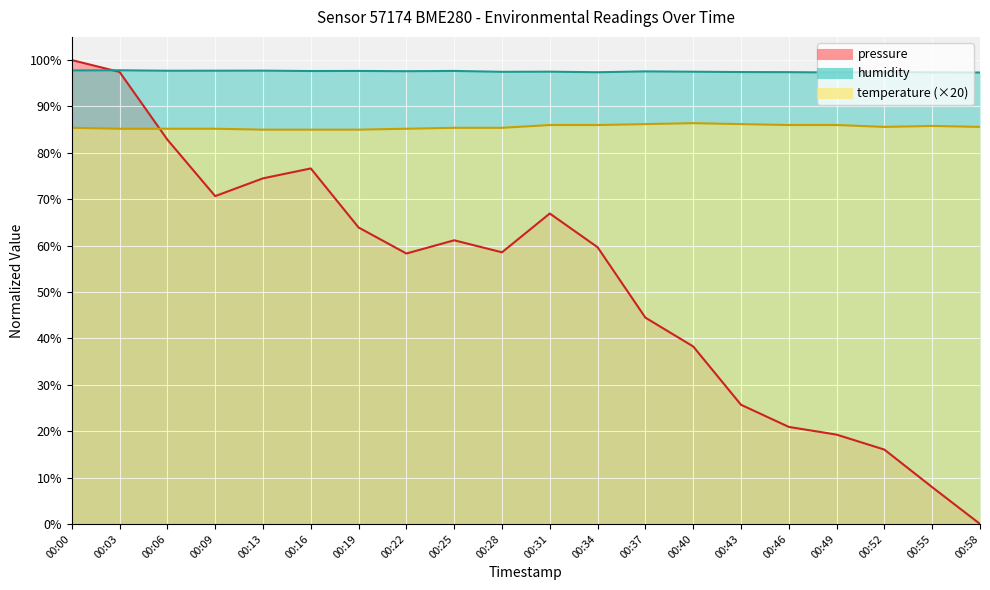

Rank the series by their average value, from lowest to highest.

pressure, temperature, humidity